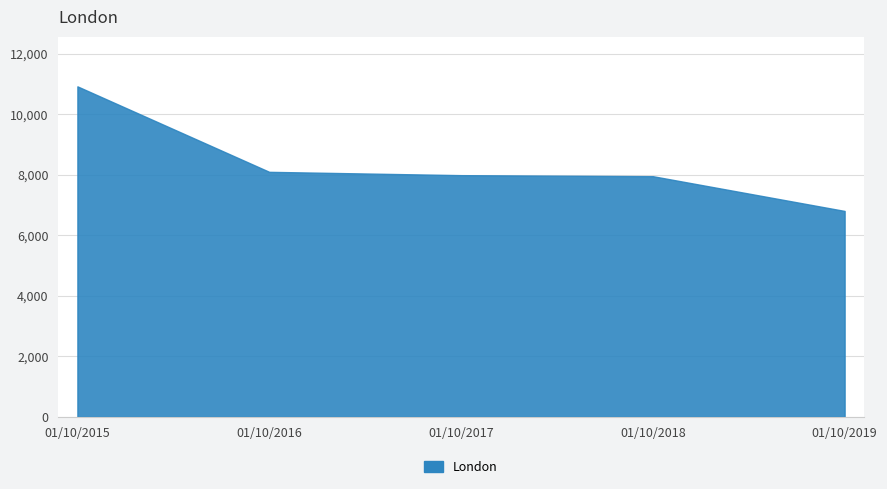

What is the difference between the second highest and second lowest values?

144